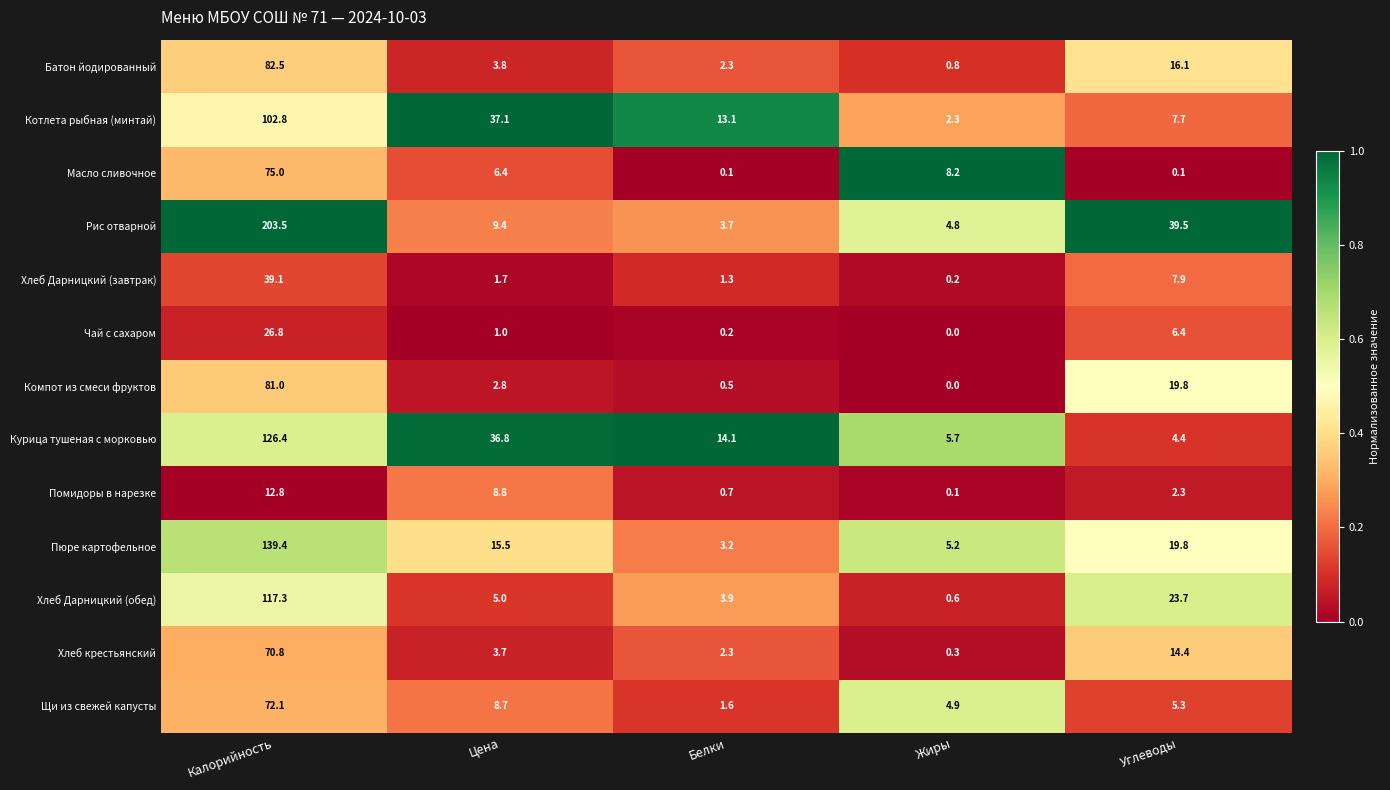

True or false: Чай с сахаром has a value of 26.8 at Калорийность.

True